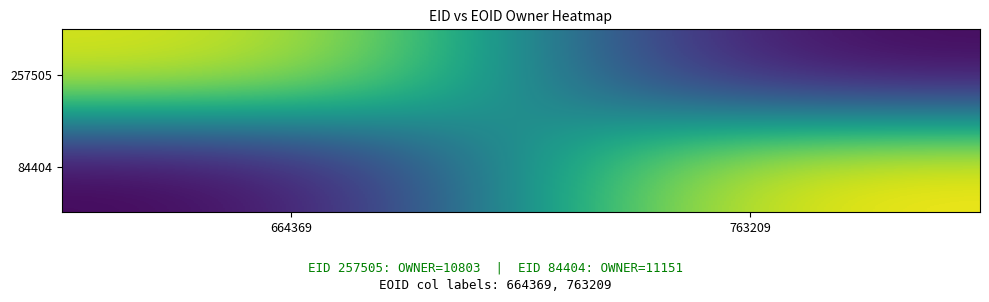

Between 664369 and 763209, which is larger?

664369